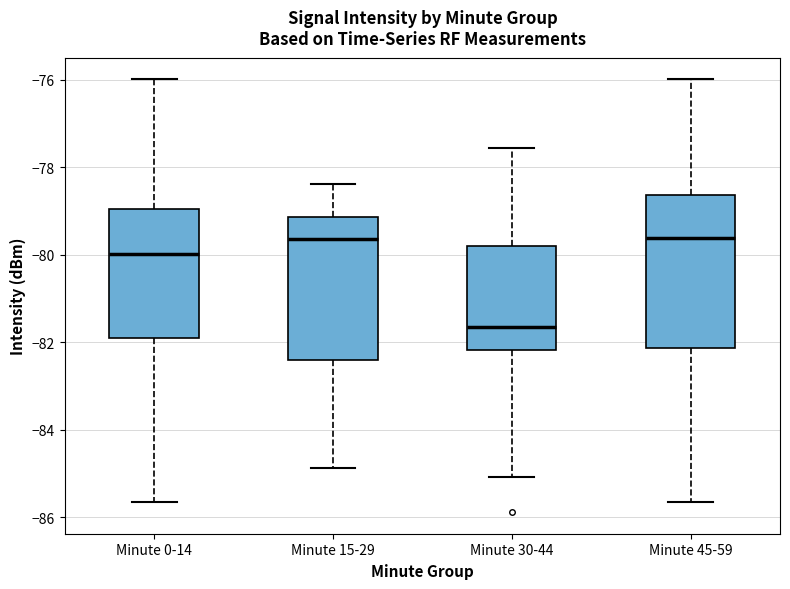

Where does the lower whisker of the box for Minute 15-29 end on the y-axis? The values are not printed on the chart, so give them approximately, as read against the axis.

-84.8